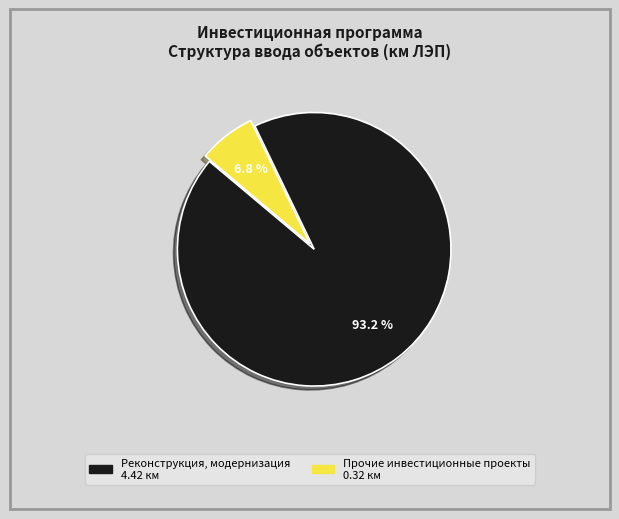

Does any single category account for the majority?

Yes